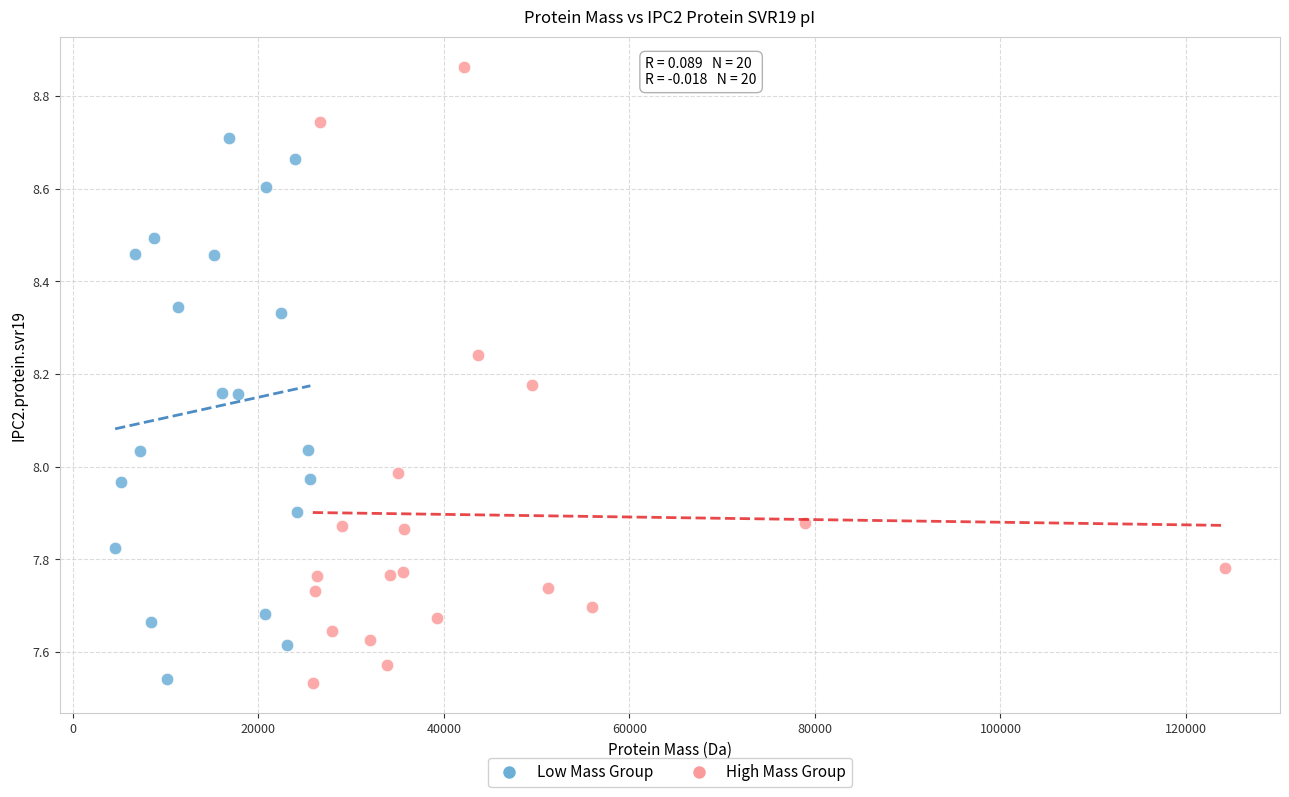

Which series reaches the maximum Y coordinate?

High Mass Group